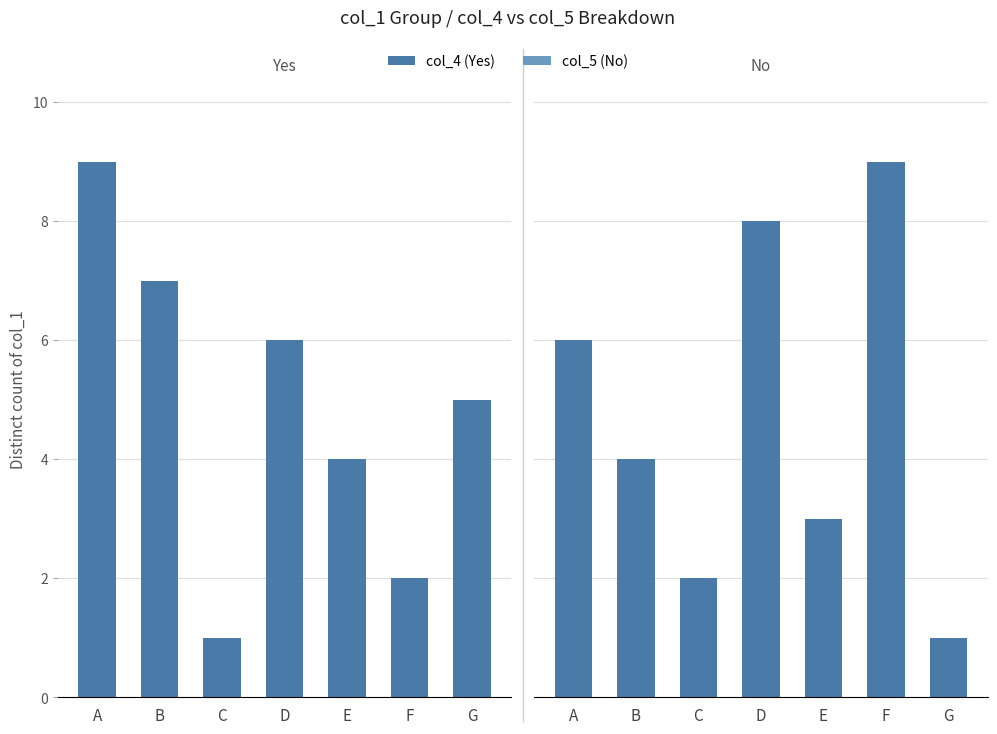

Between D and E, which is larger?

D